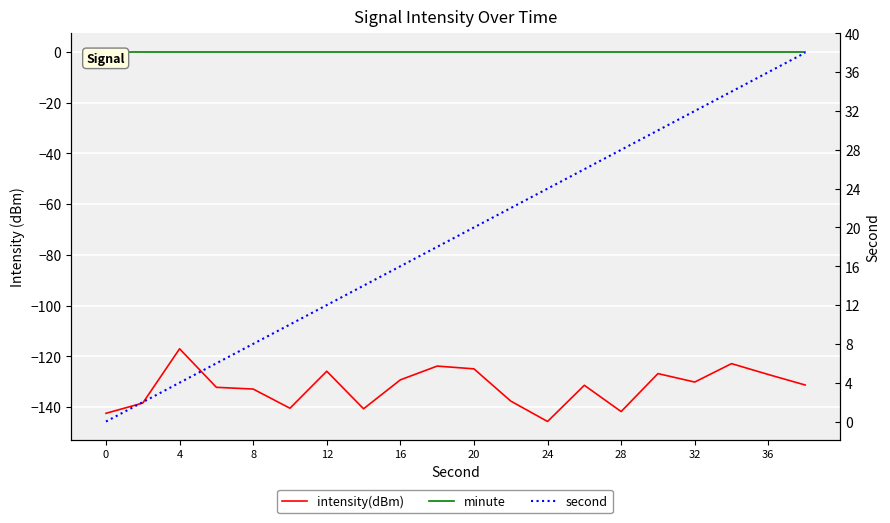

The second series shows 11.1 at 8. True or false?

False